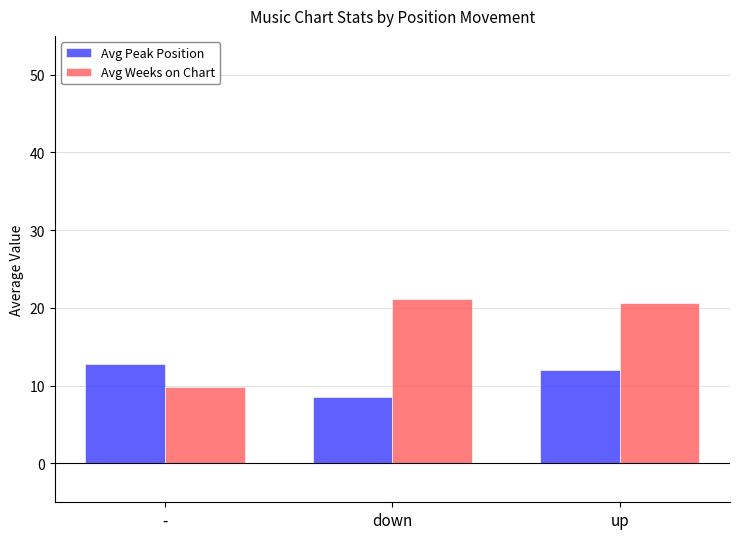

At which label does Avg Weeks on Chart reach its peak?

down